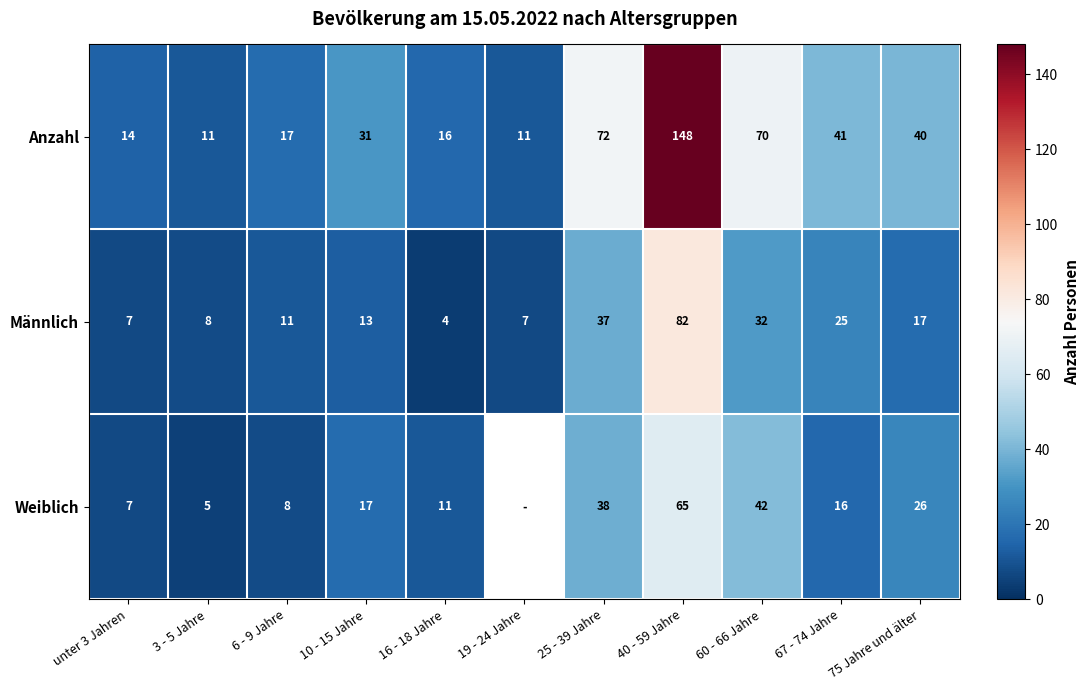

Which label corresponds to the largest value in the chart?

40 - 59 Jahre